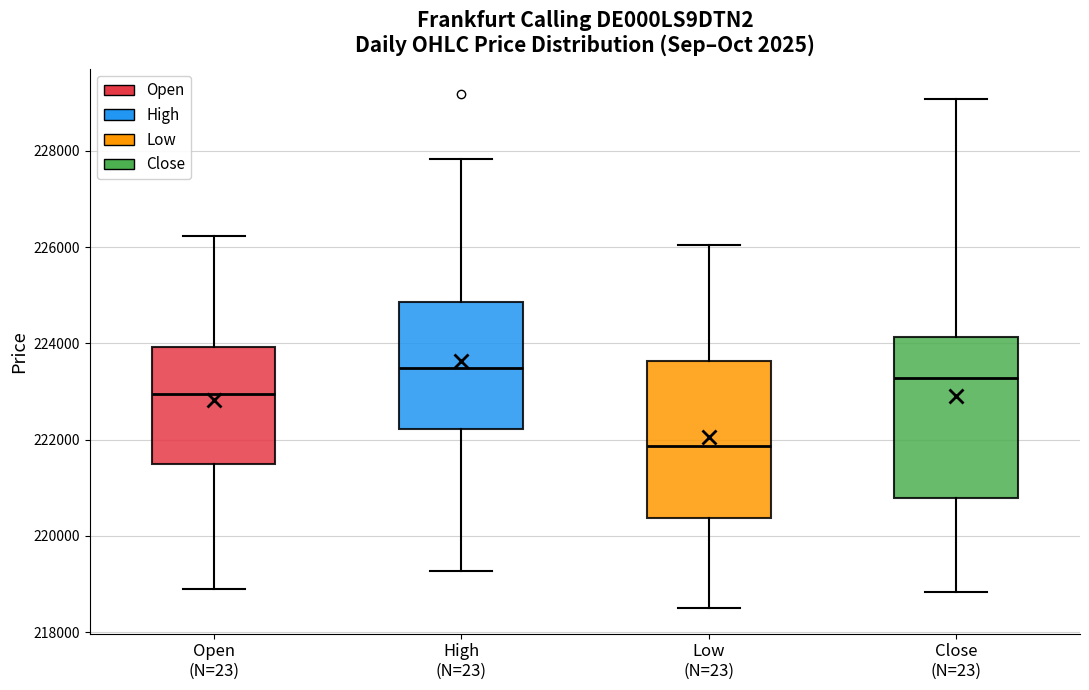

Where does the upper whisker of the box for Close (N=23) end on the y-axis? The values are not printed on the chart, so give them approximately, as read against the axis.

229000